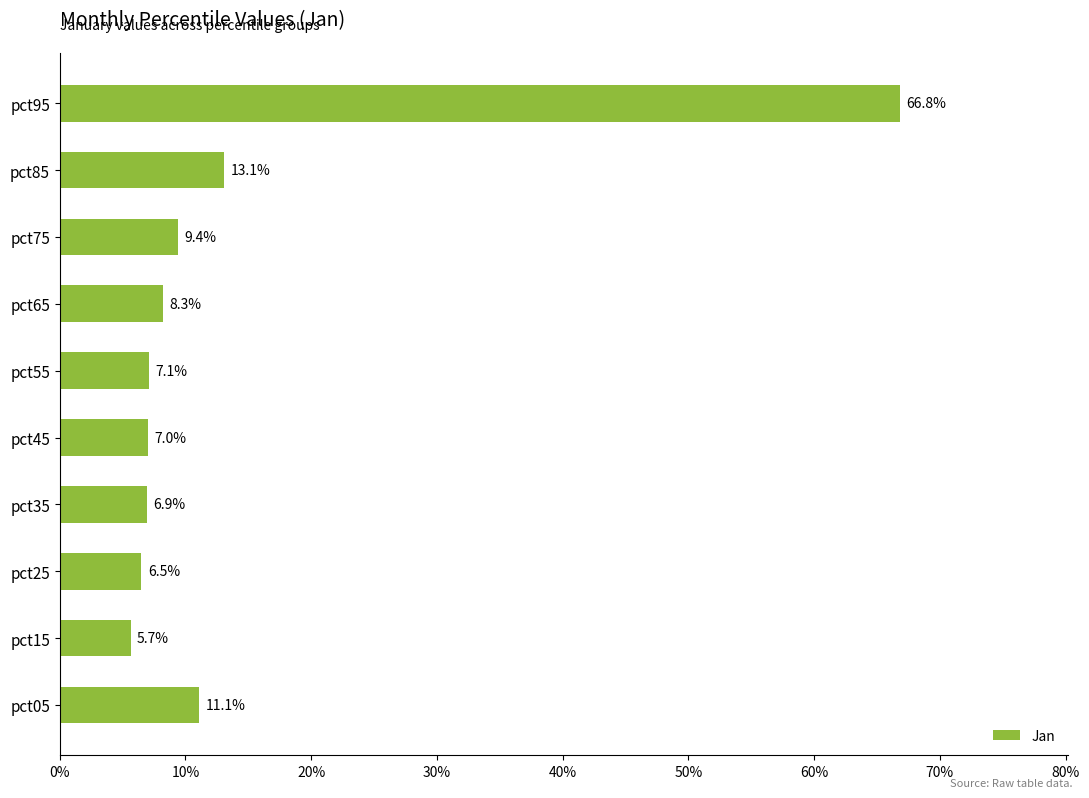

What is the maximum value shown in the chart?

0.7